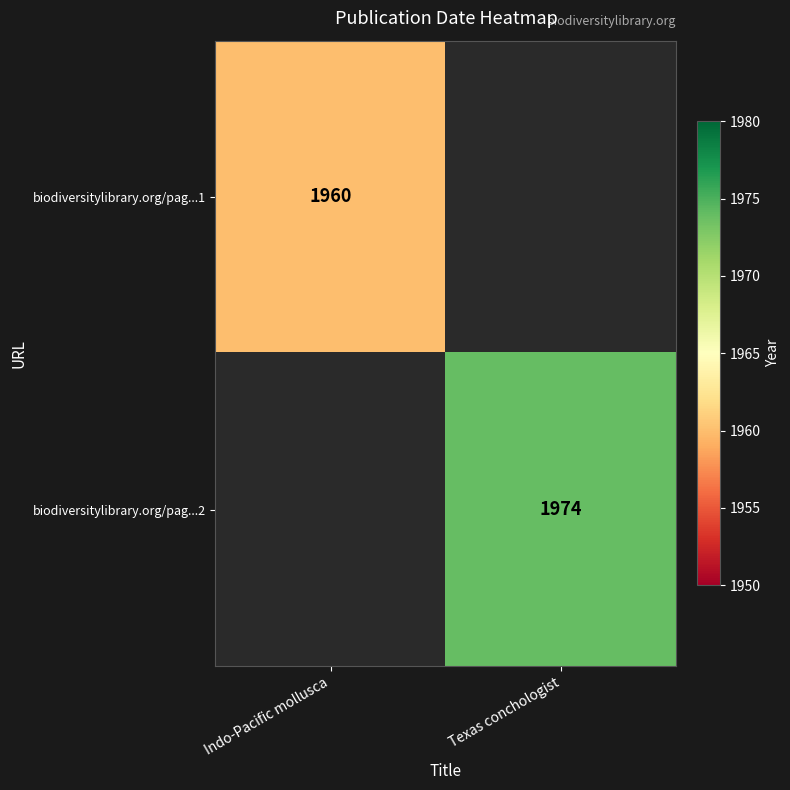

How many distinct data groups are displayed?

2